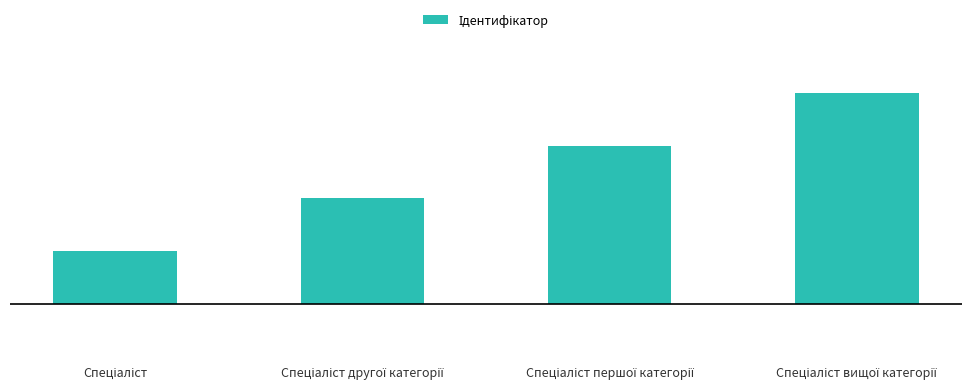

Where is the data nearest to the value 2?

Спеціаліст другої категорії